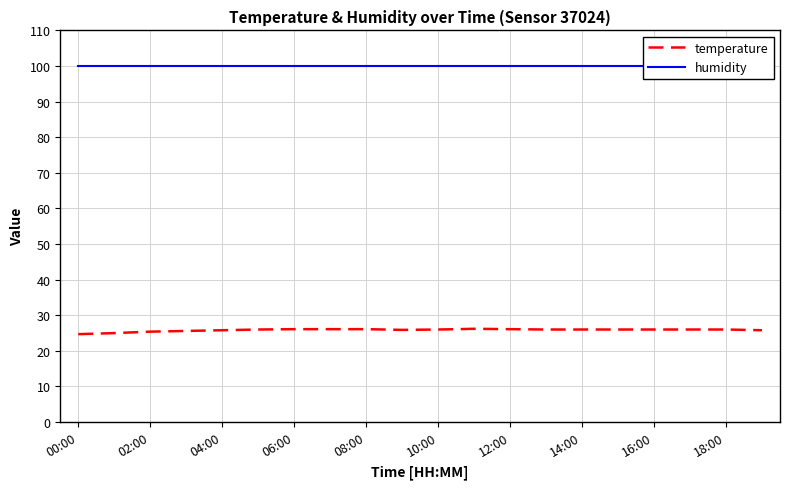

What is the difference between the second highest and minimum values in the temperature series?

1.4